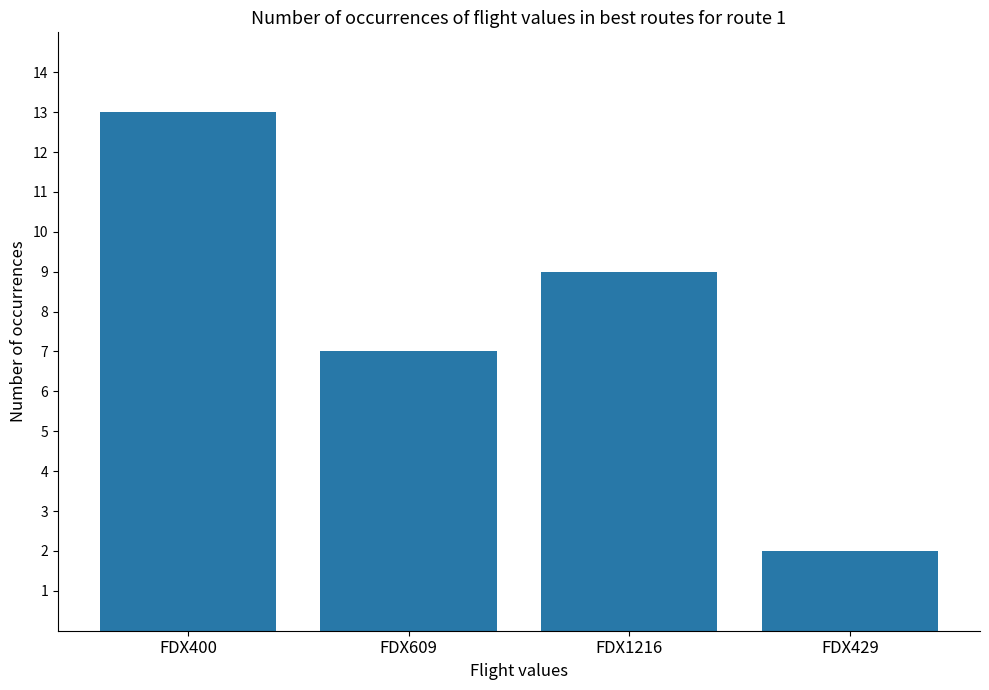

Rank the categories by value from lowest to highest.

FDX429, FDX609, FDX1216, FDX400